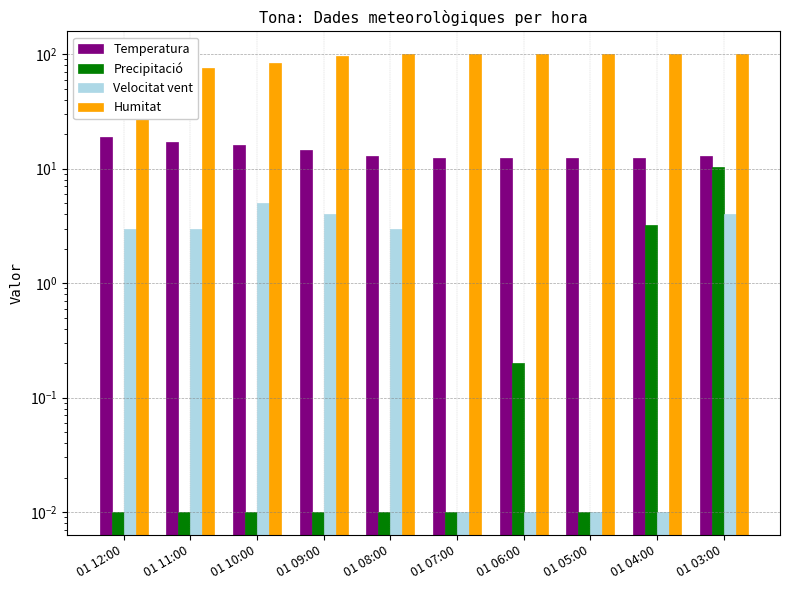

At which label does Velocitat vent first exceed 3?

01 10:00